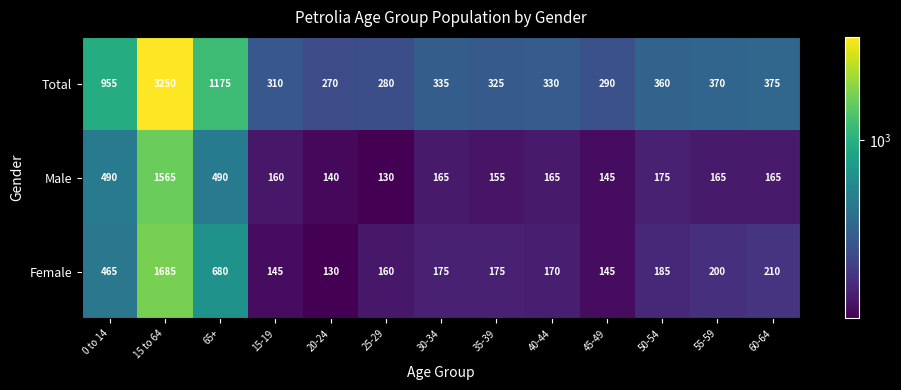

What is the sum of the Male values at 55-59 and 65+?

655